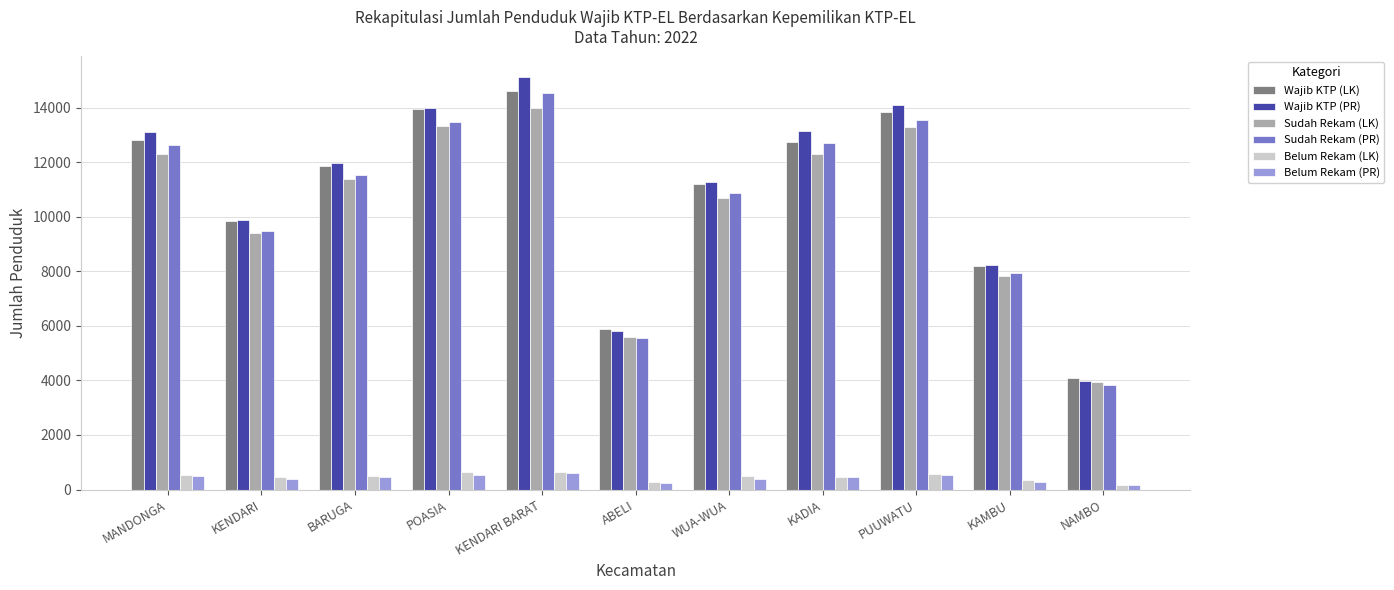

At which label is Wajib KTP (PR) closest to 9560?

KENDARI